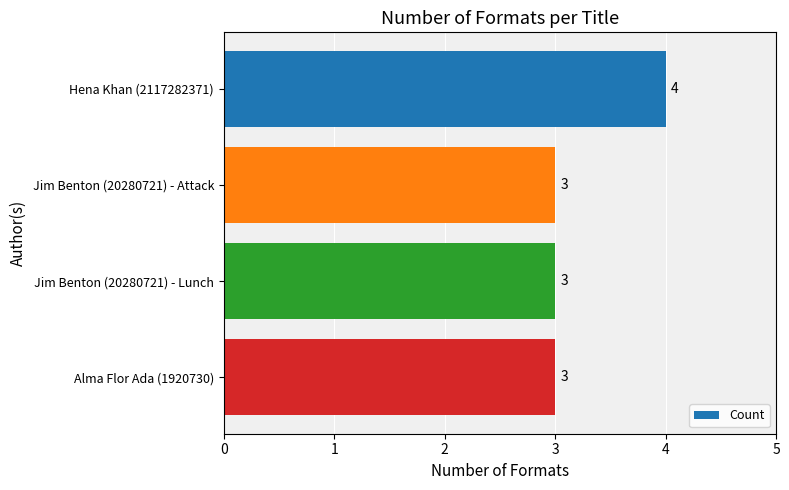

Approximately how many times larger is the value at Alma Flor Ada (1920730) compared to Jim Benton (20280721) - Lunch?

1.0